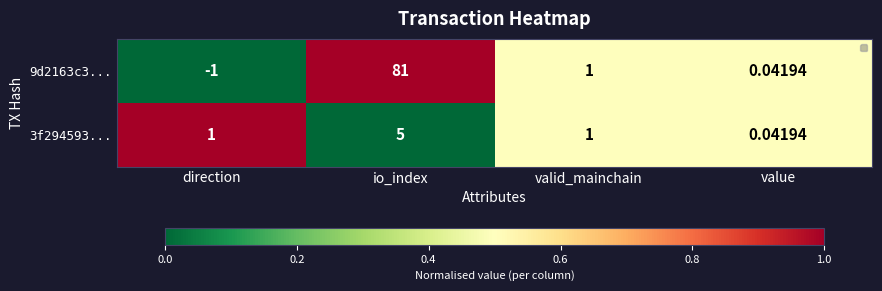

At which category is the sum across all series the highest?

io_index